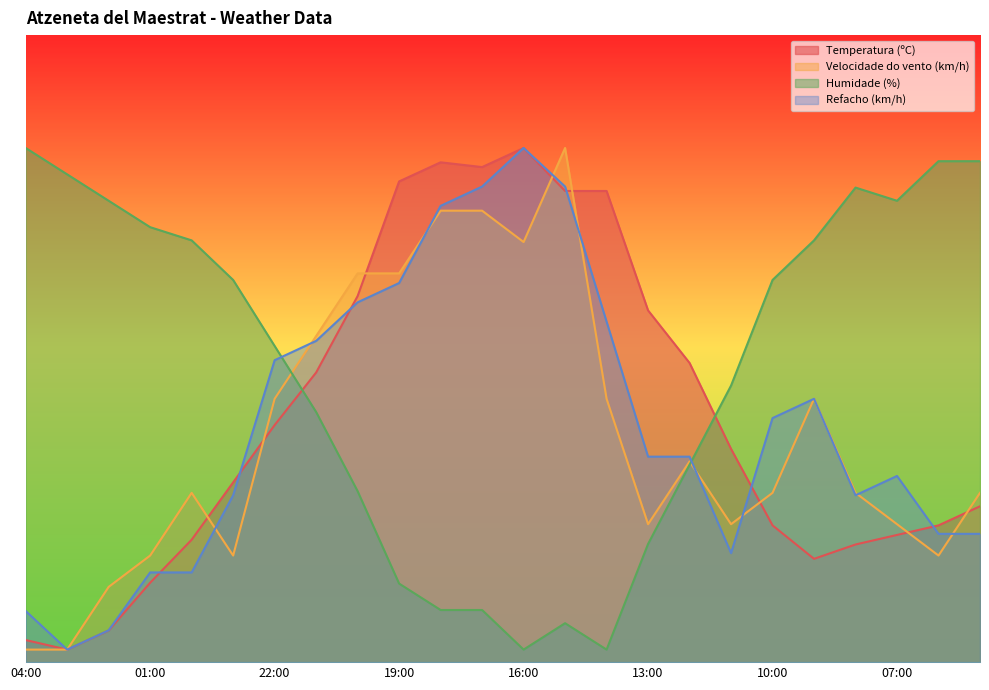

Which series has the widest spread of values?

Temperatura (ºC)